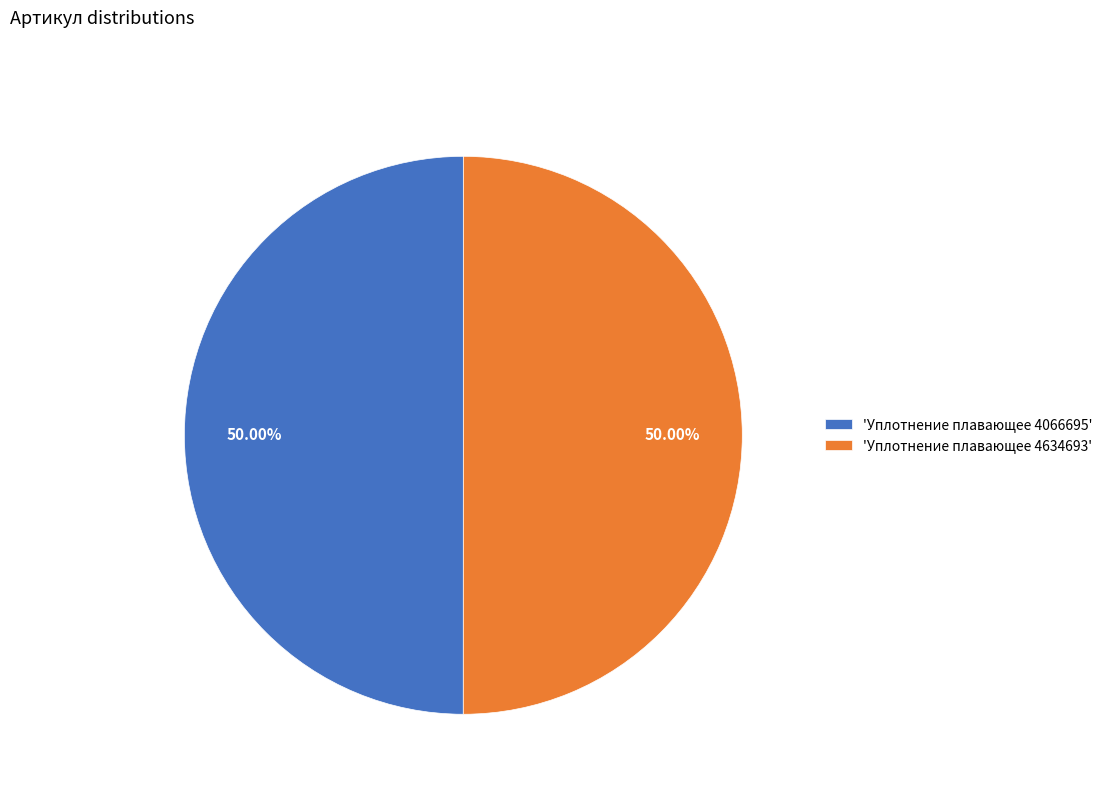

Is the sum of 'Уплотнение плавающее 4634693' and 'Уплотнение плавающее 4066695' greater than half?

Yes